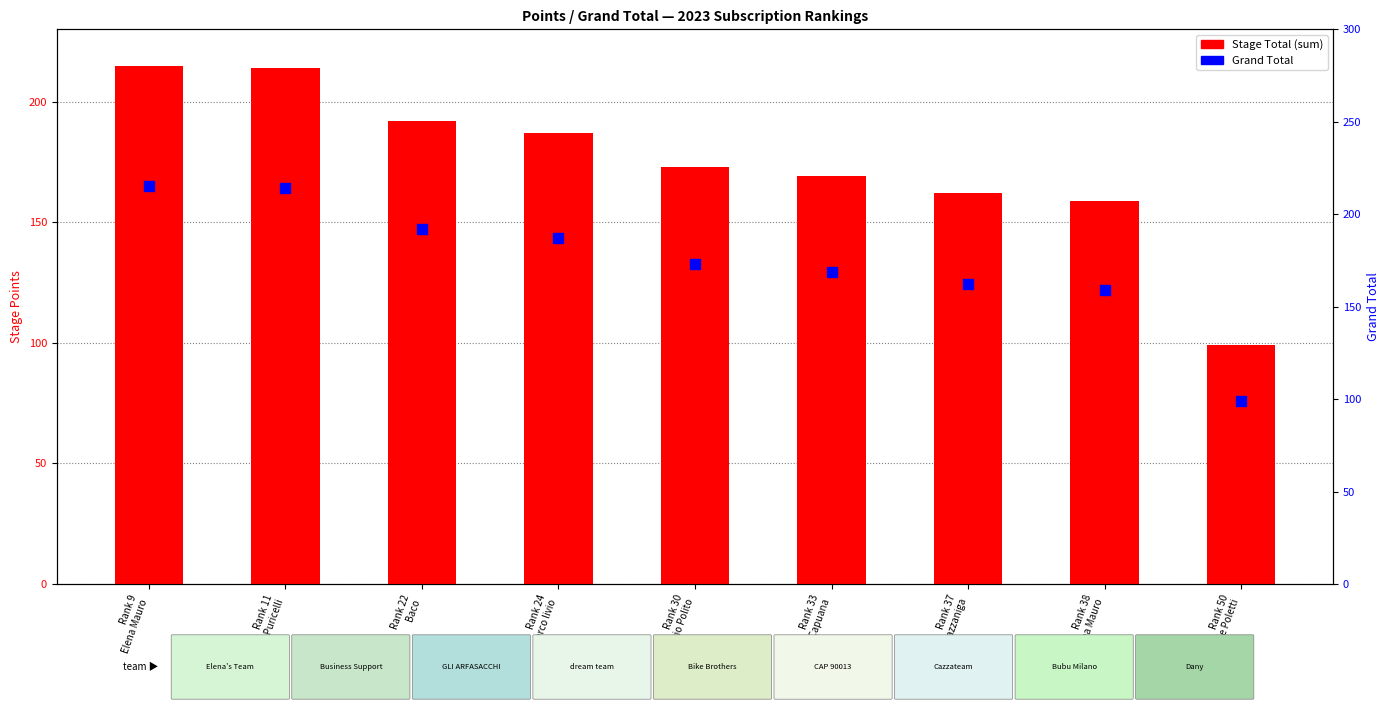

At which category is the sum across all series the highest?

Rank 9
Elena Mauro